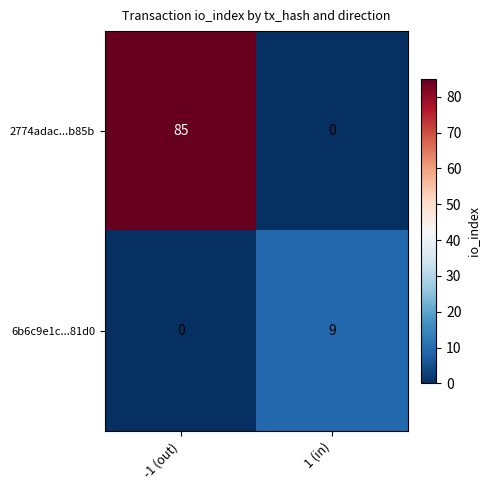

Reading left to right, list all the values displayed in this chart.

2774adac...b85b: -1 (out)=85	1 (in)=0
6b6c9e1c...81d0: -1 (out)=0	1 (in)=9